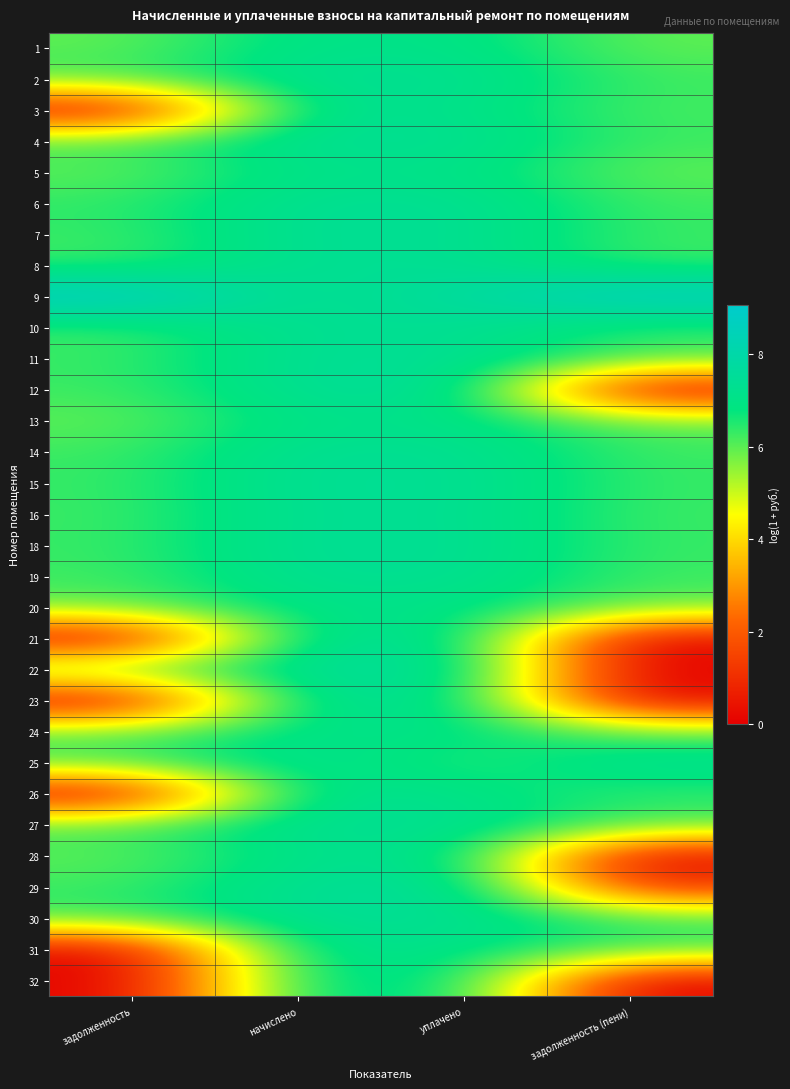

At which category is the sum across all series the highest?

начислено